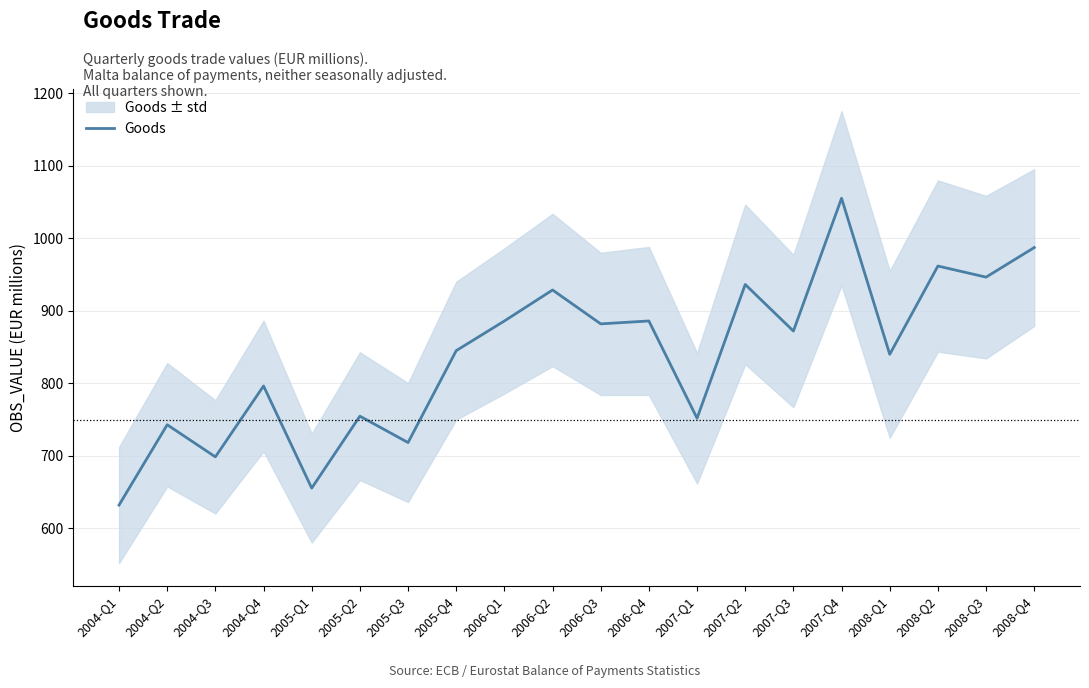

What is the difference between the values at 2006-Q4 and 2008-Q2?

75.7